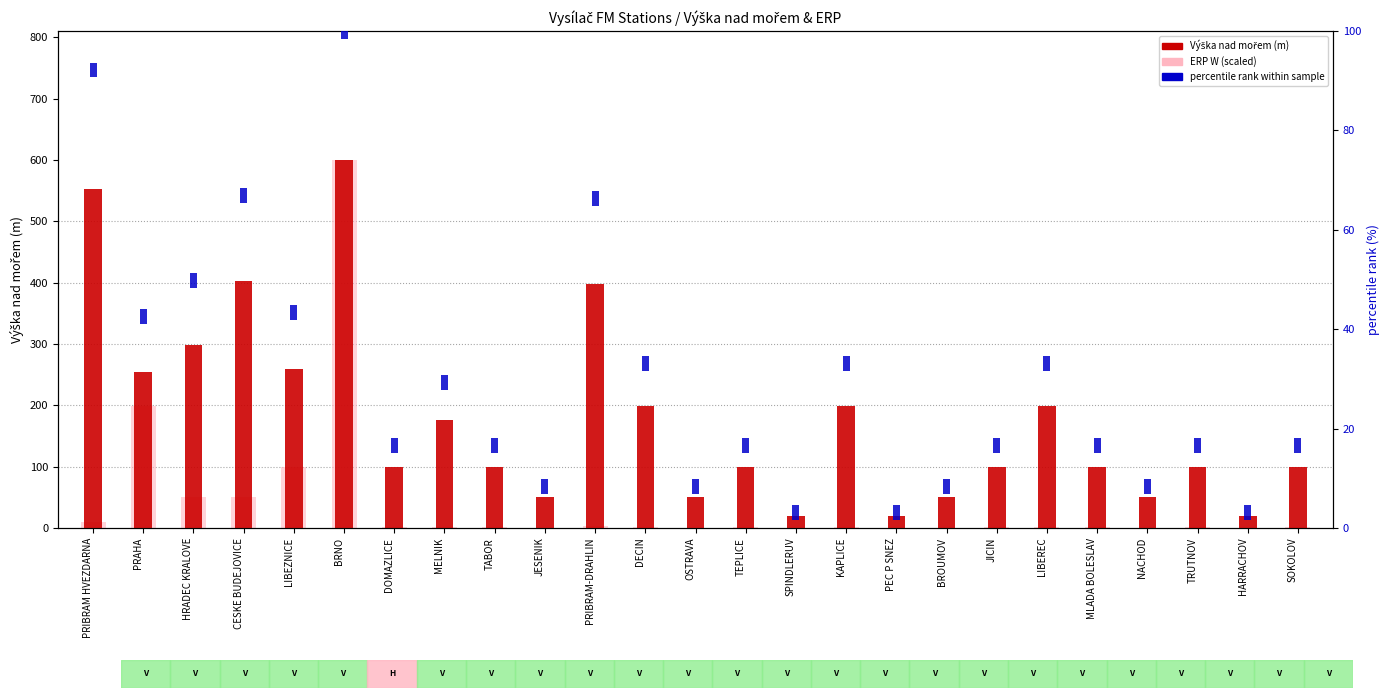

Between LIBEREC and HARRACHOV, which is larger?

LIBEREC